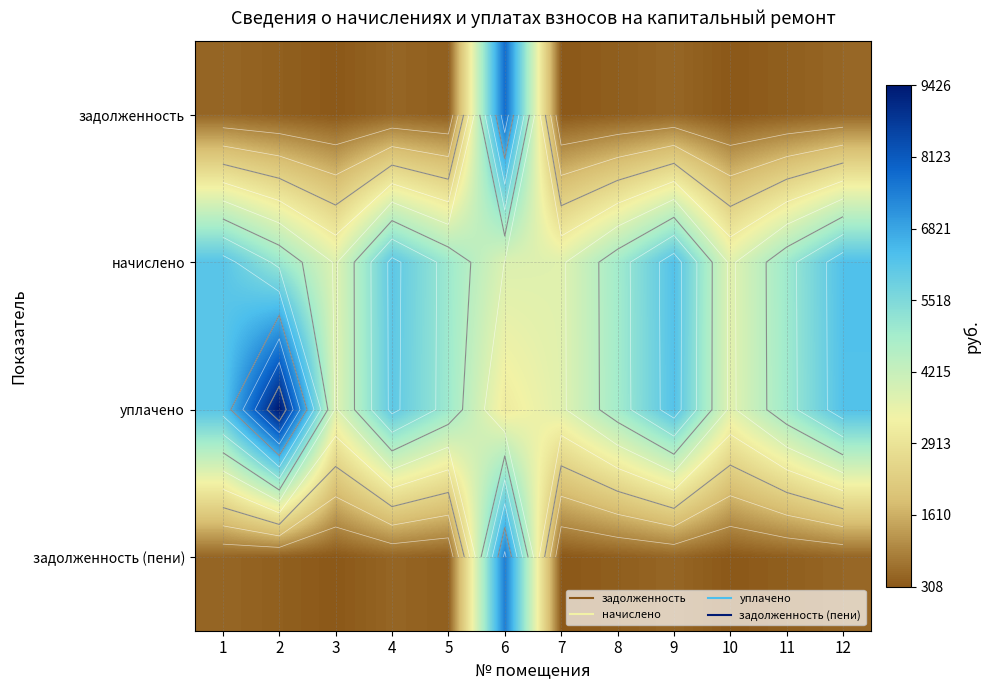

Between 2 and 6, which is larger?

6